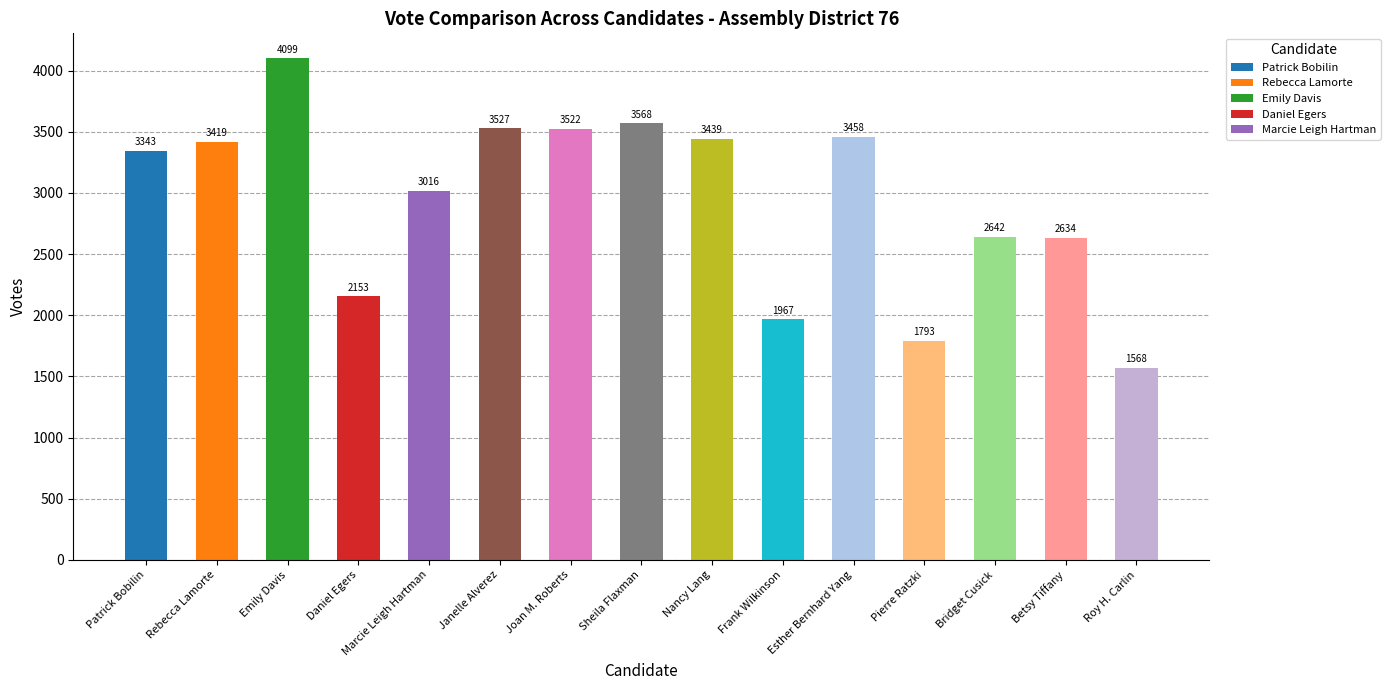

List the labels in order of value, largest first.

Emily Davis, Sheila Flaxman, Janelle Alverez, Joan M. Roberts, Esther Bernhard Yang, Nancy Lang, Rebecca Lamorte, Patrick Bobilin, Marcie Leigh Hartman, Bridget Cusick, Betsy Tiffany, Daniel Egers, Frank Wilkinson, Pierre Ratzki, Roy H. Carlin